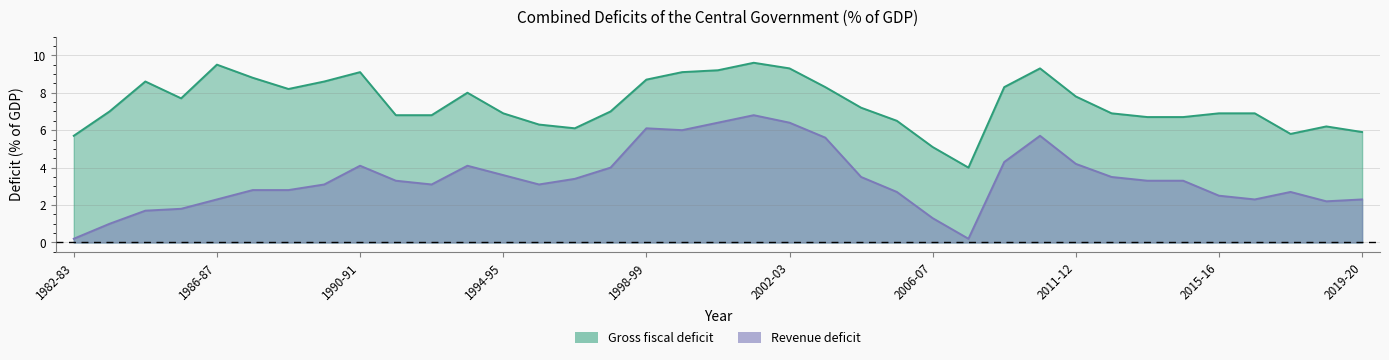

What is the greatest value displayed?

9.6